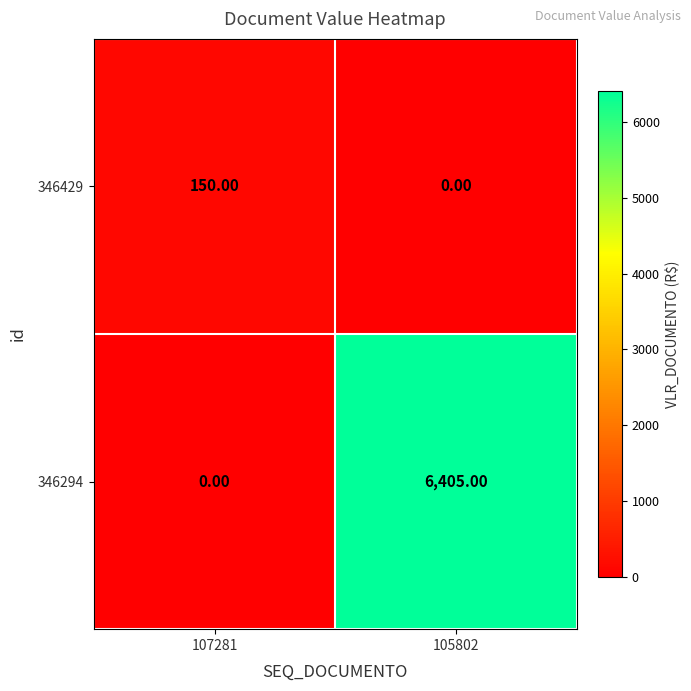

At which category is the sum across all series the highest?

105802